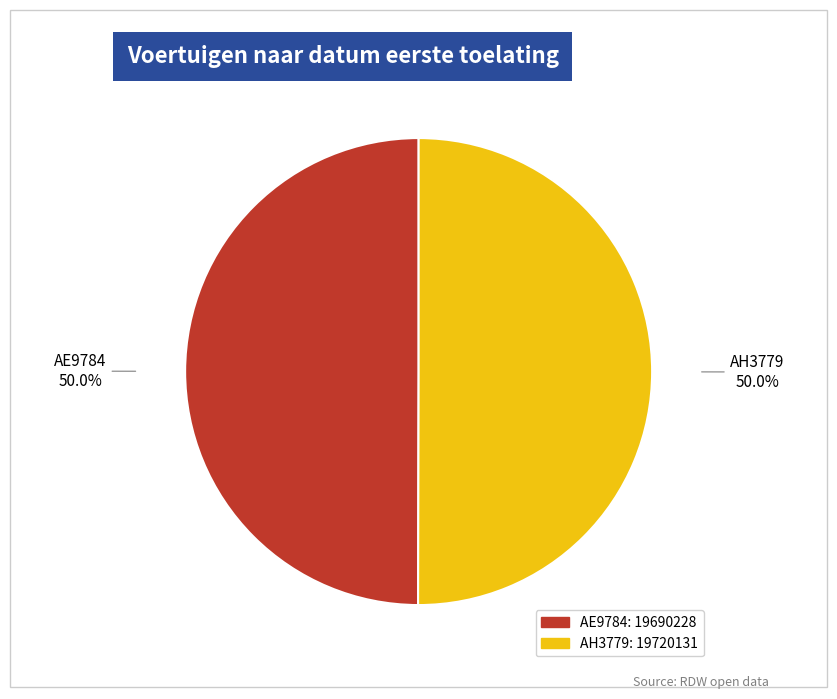

What is the total percentage of AH3779 and AE9784?

100.0%